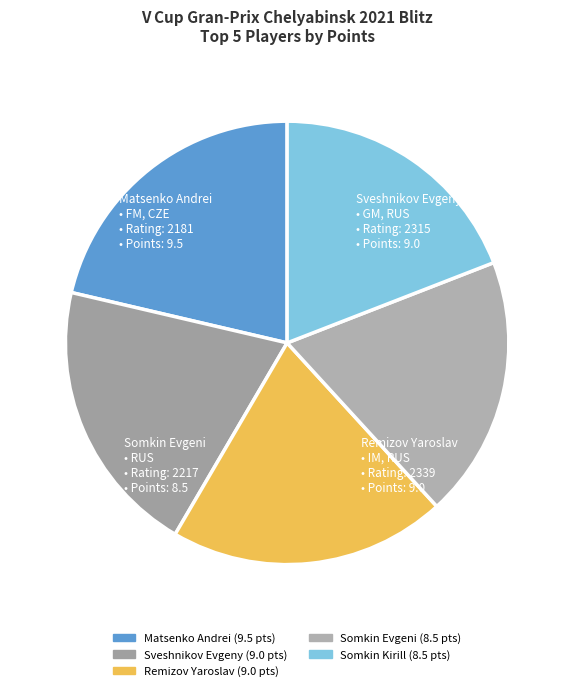

What percentage is NOT represented by Somkin Evgeni?

80.9%